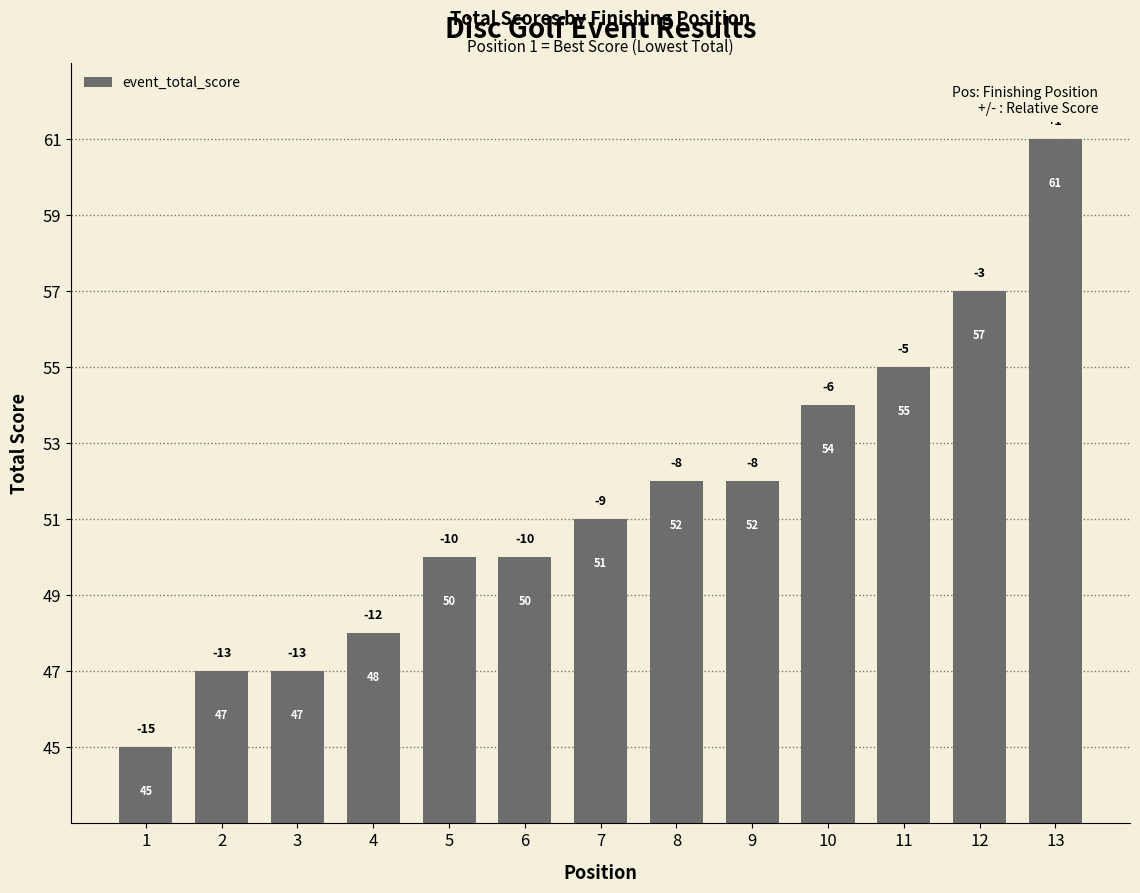

Which has a higher value, 13 or 11?

13